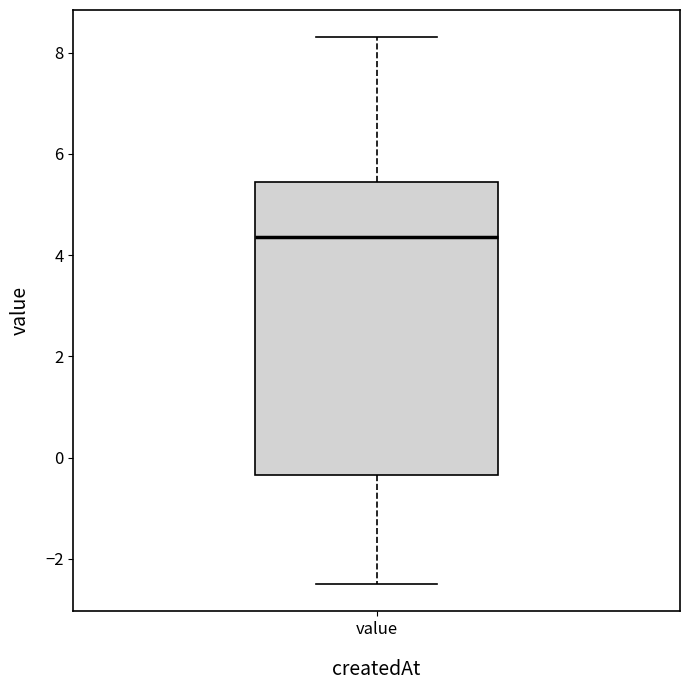

Read this box plot against the y-axis: the position of the median line, the range covered by the box, and the ends of both whiskers. The values are not printed on the chart, so give them approximately, as read against the axis.

median 4.4, box -0.4 to 5.4, whiskers -2.4 to 8.4